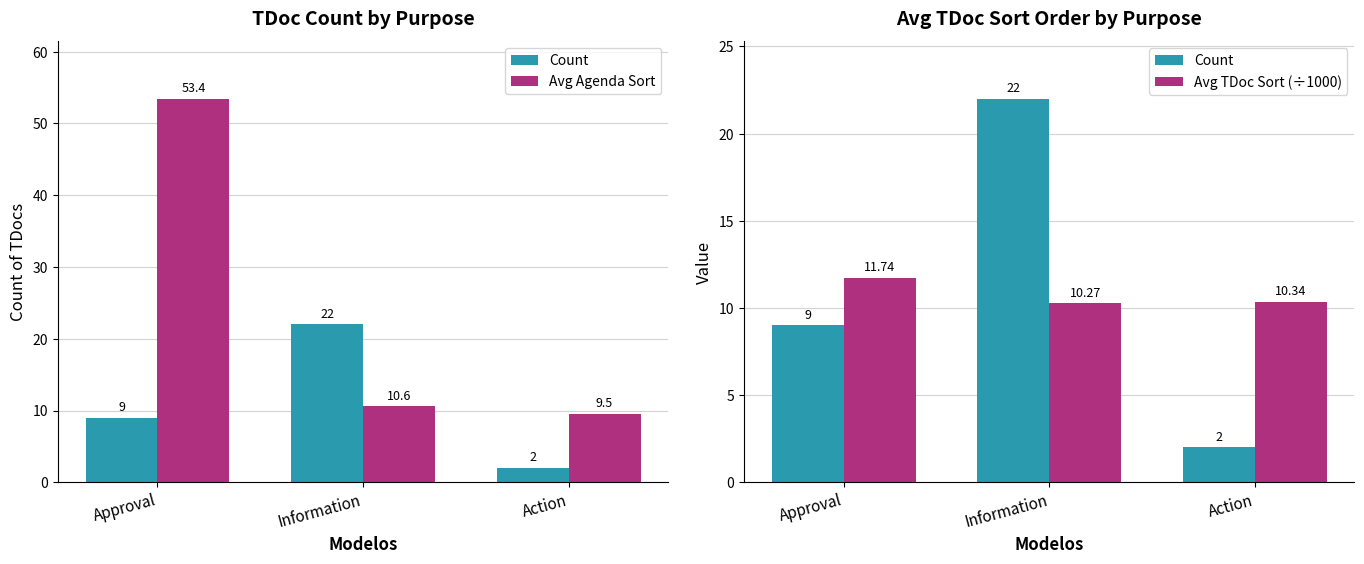

Which category has the lowest value in the Count series?

Action